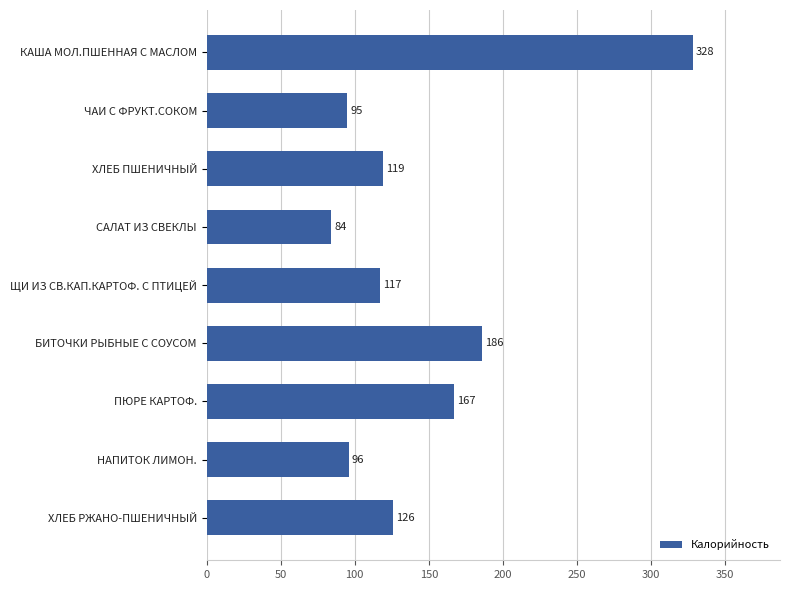

What is the greatest value displayed?

328